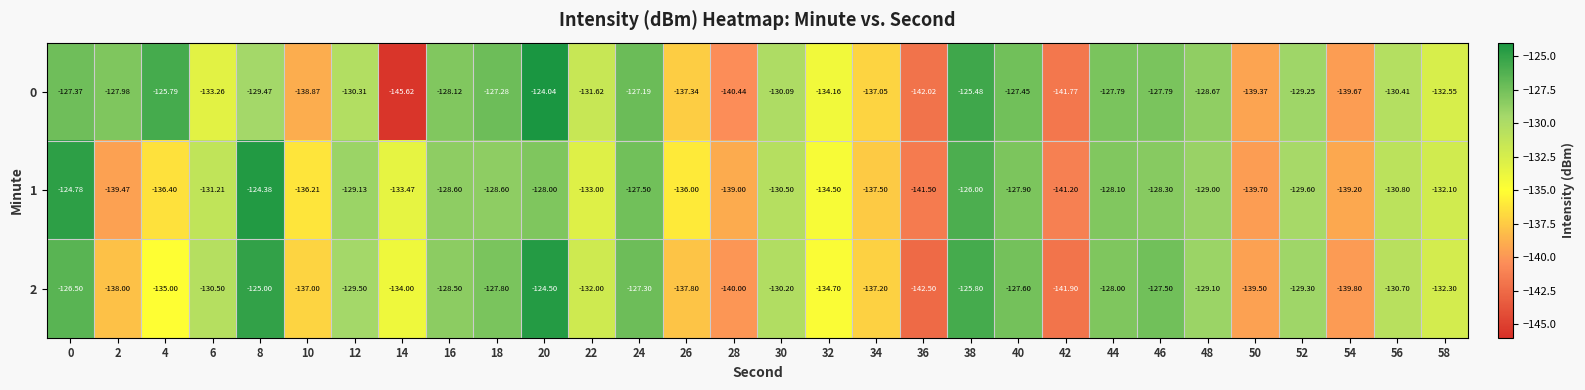

Is the value of 0 at 6 greater than the value of 1 at 50?

Yes